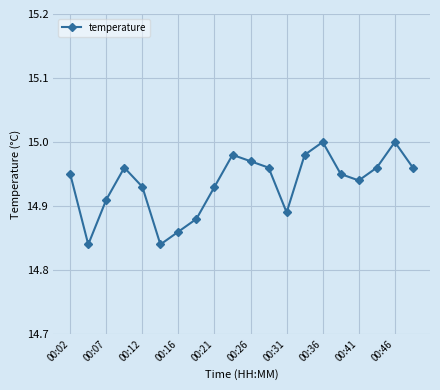

True or false: the data has more than 0 interior local peaks.

True